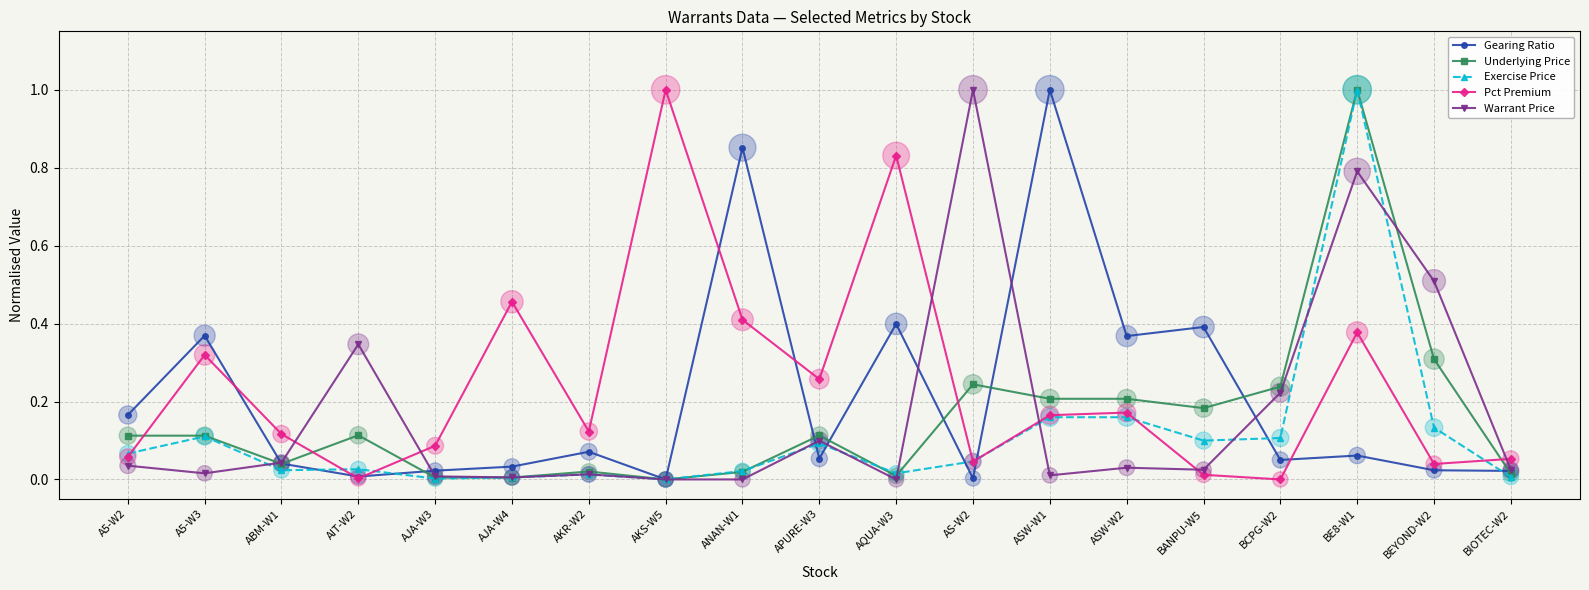

Between A5-W3 and ABM-W1, which series saw the biggest shift?

Gearing Ratio